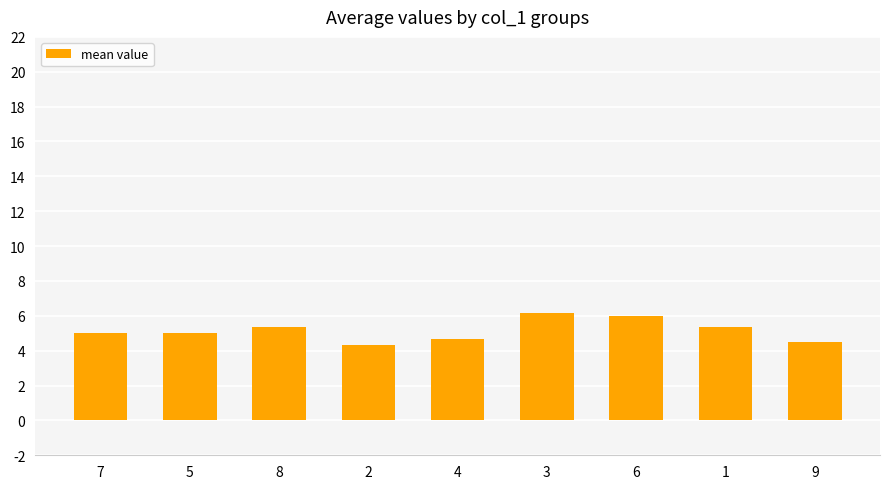

Between 7 and 3, which is larger?

3